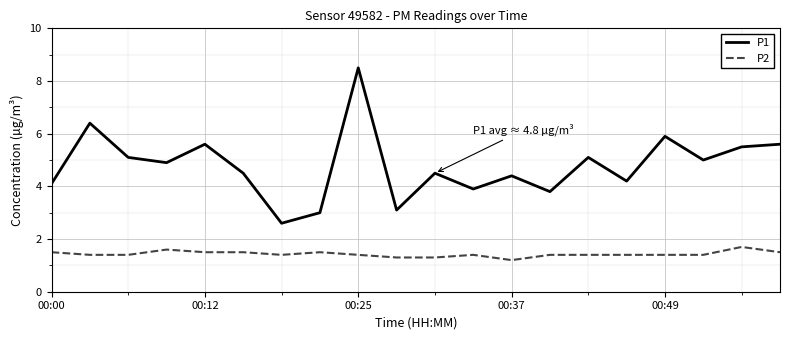

Which series has the largest range (max minus min)?

P1